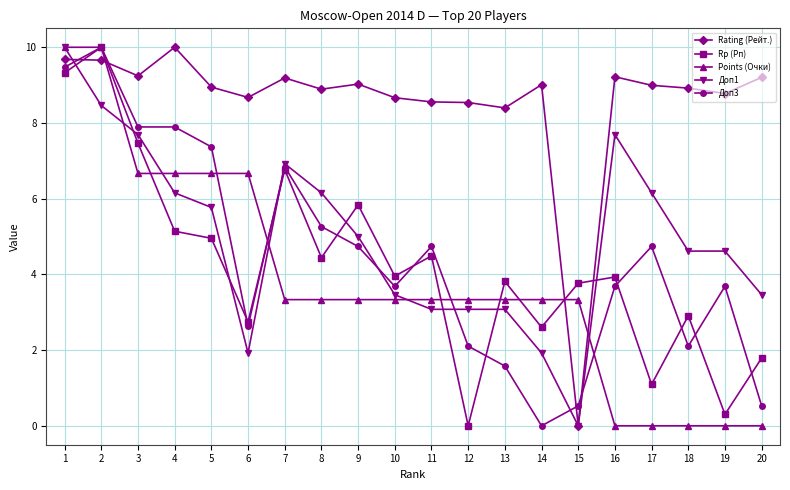

How many values in the Доп1 series are below 5?

10